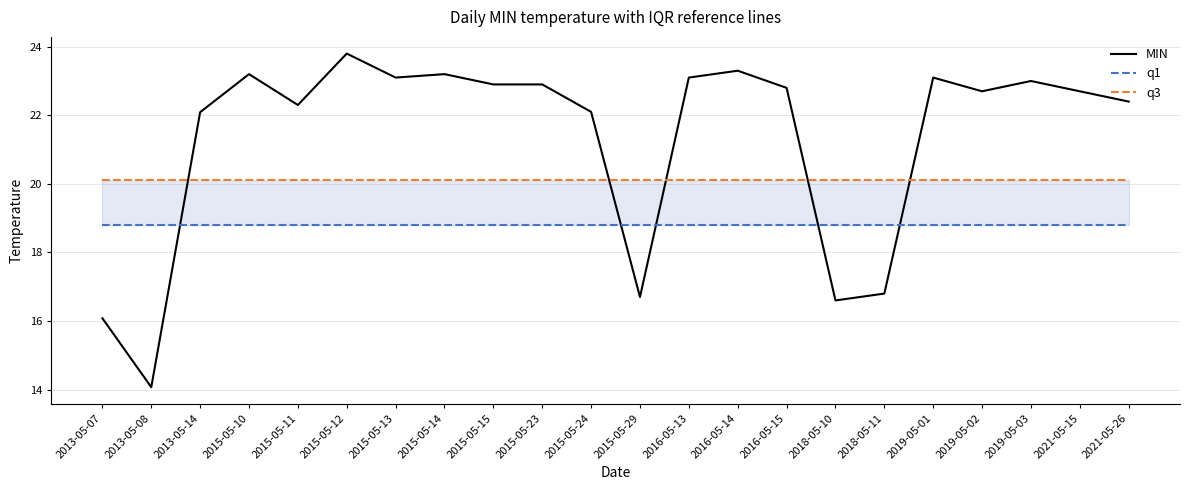

What position from the right is 2013-05-08?

21